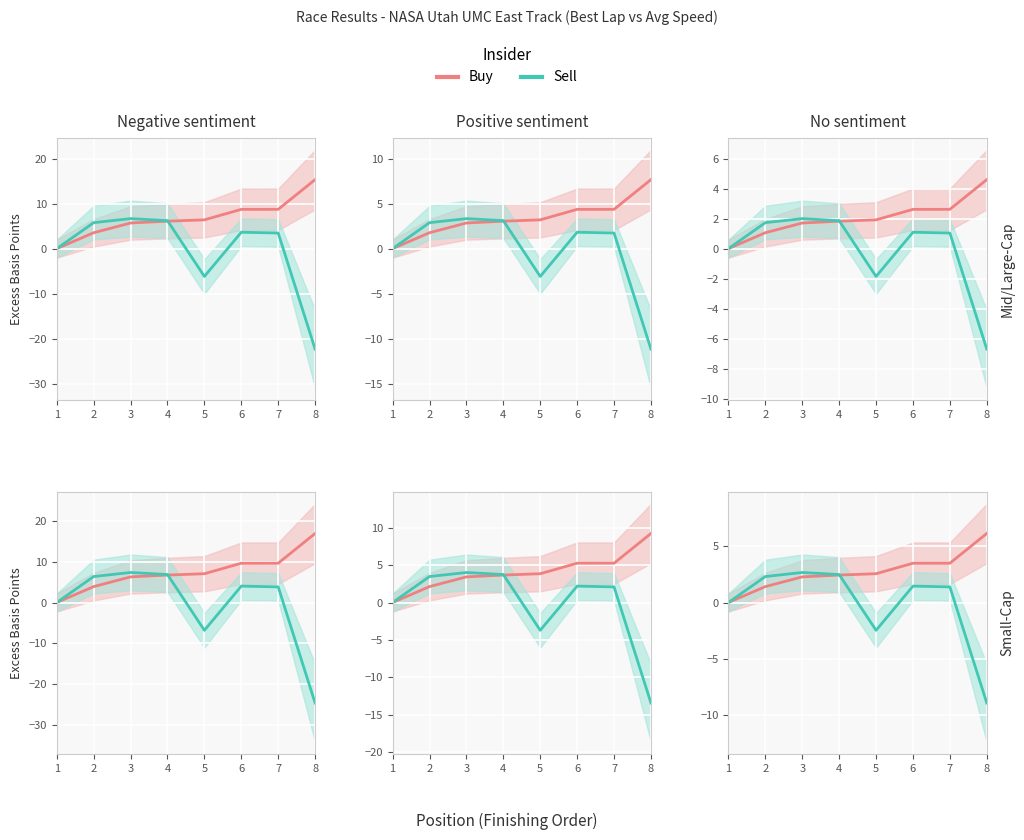

How many values in Sell are above zero?

5